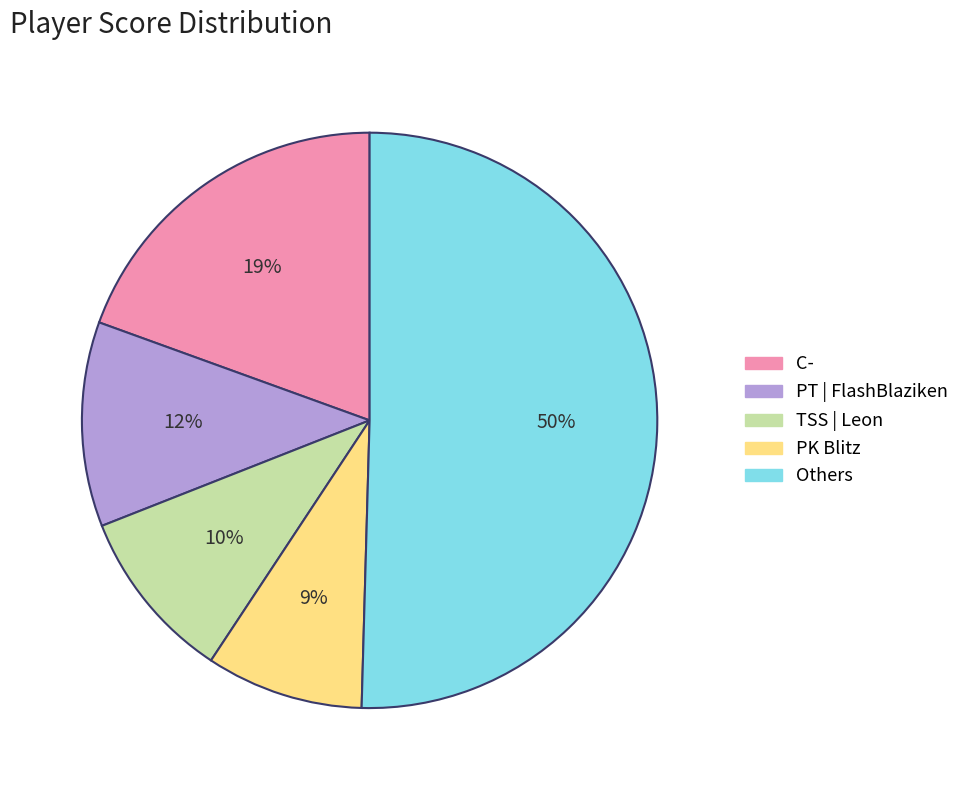

Combined, do Others and PT | FlashBlaziken account for over 50%?

Yes